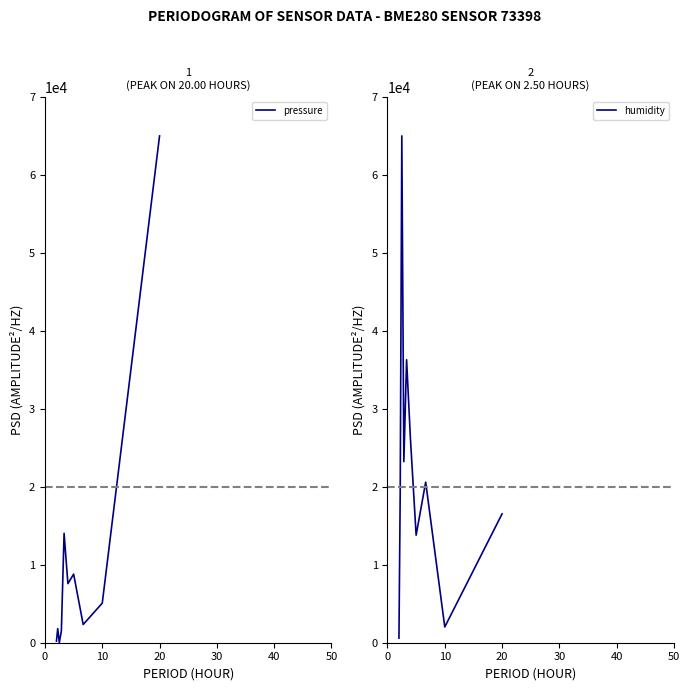

Which series has the largest total across all categories?

humidity